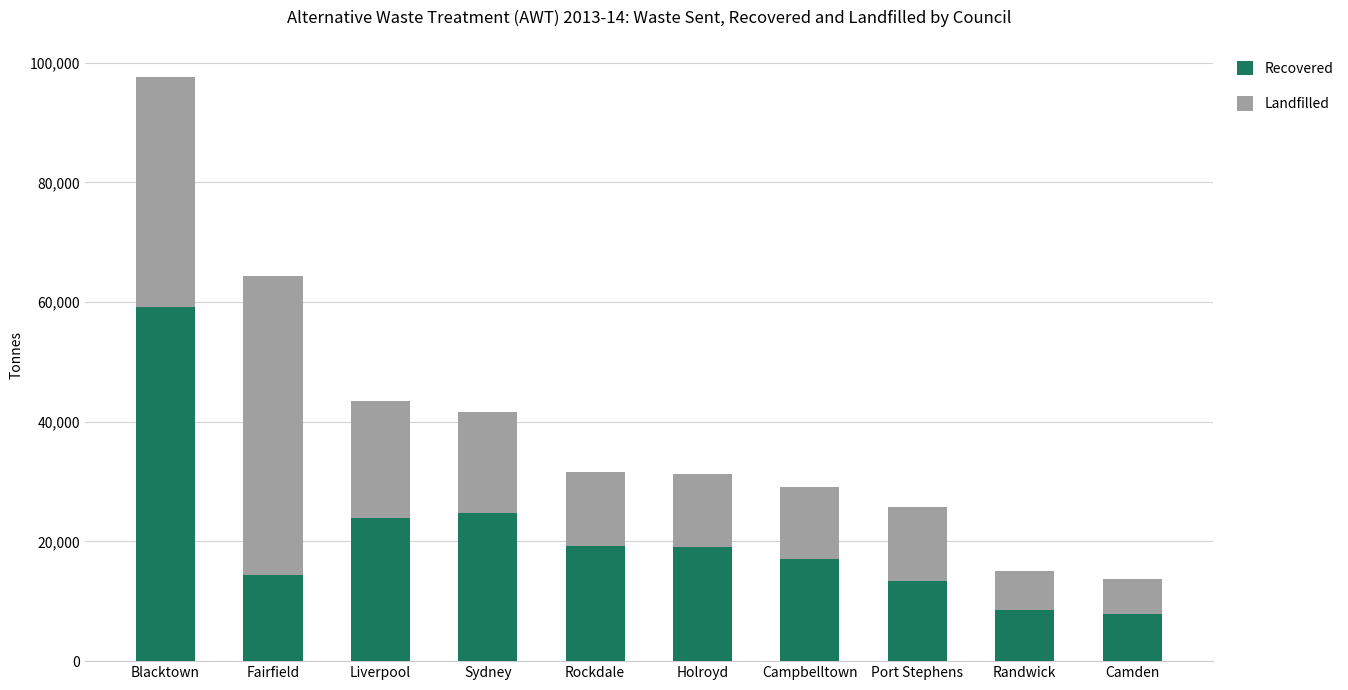

Count the number of data series in this chart.

2